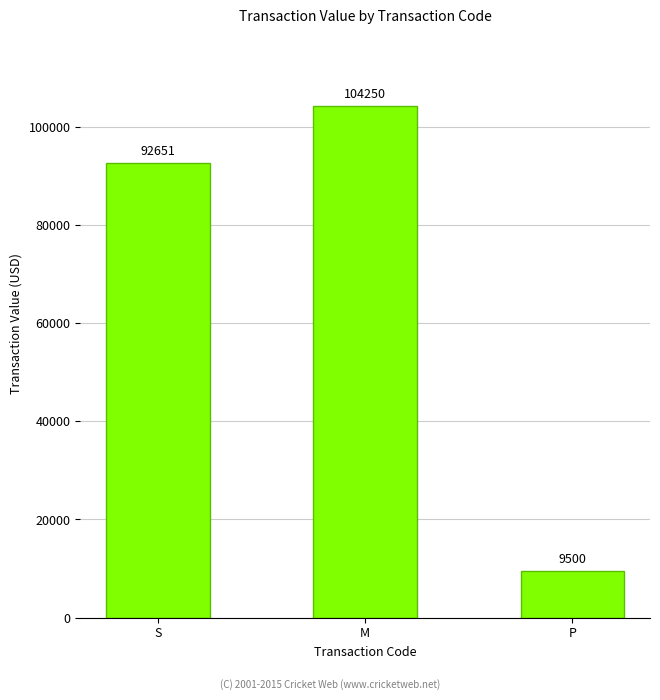

What is the sum of the values at M and S?

196901